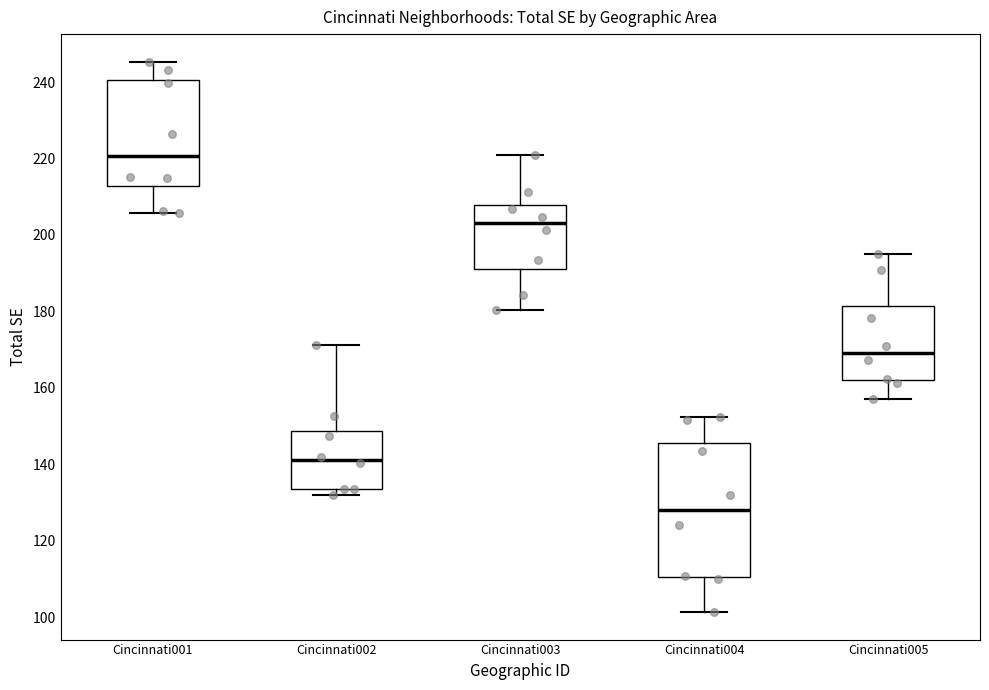

Which box has the lowest median line?

Cincinnati004